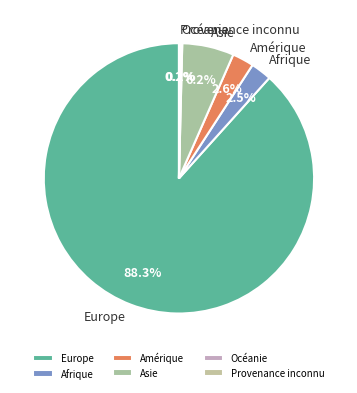

Is Europe the majority of the pie?

Yes